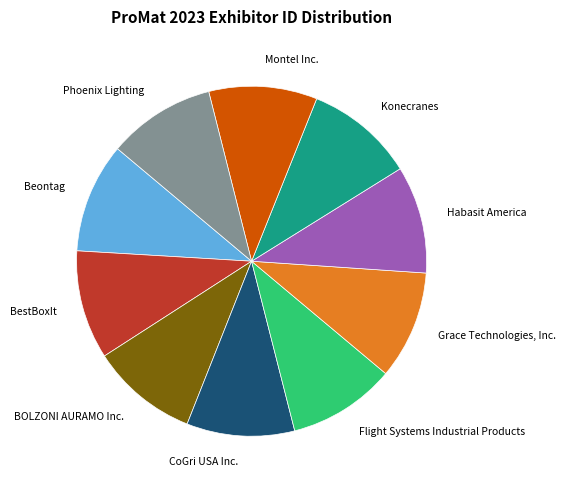

Do BOLZONI AURAMO Inc. and Grace Technologies, Inc. together represent more than half of the pie?

No